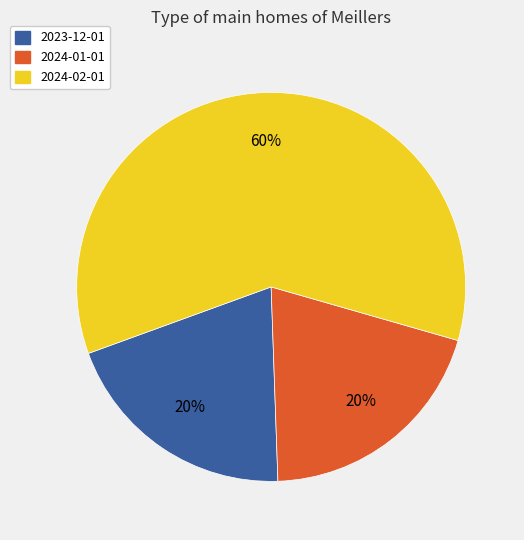

Does any single category account for the majority?

Yes